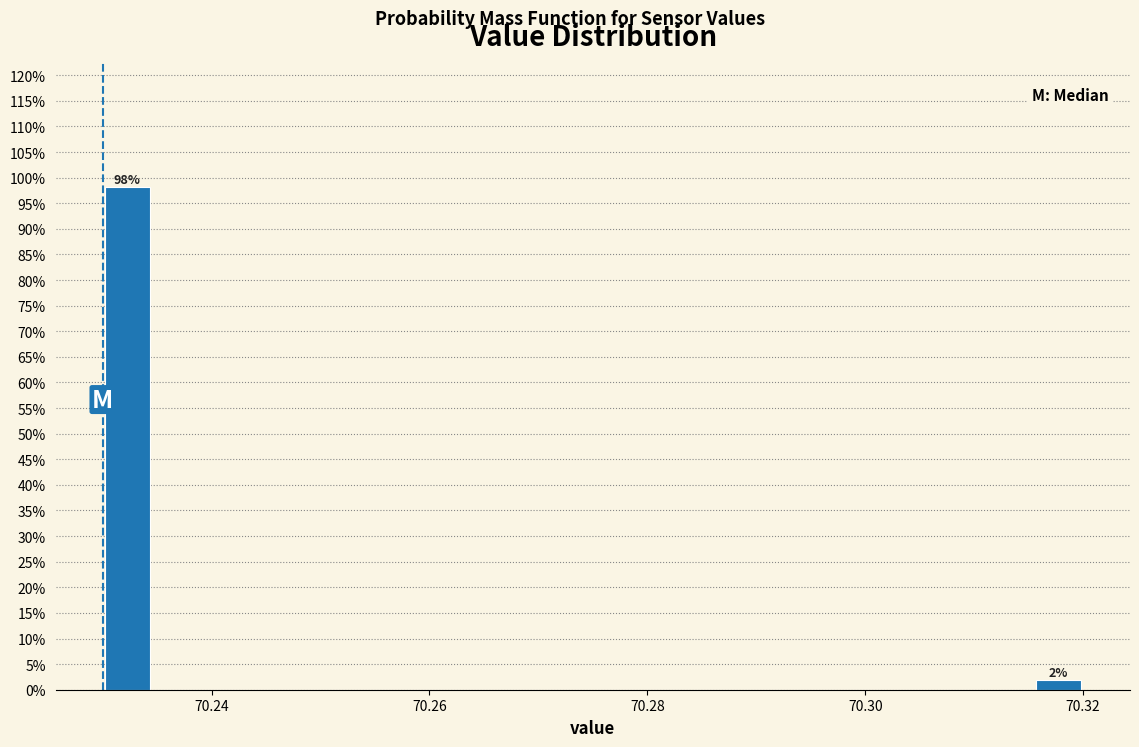

Around what value on the x-axis is the tallest bar? Give the approximate position of its centre, as read against the axis.

70.232